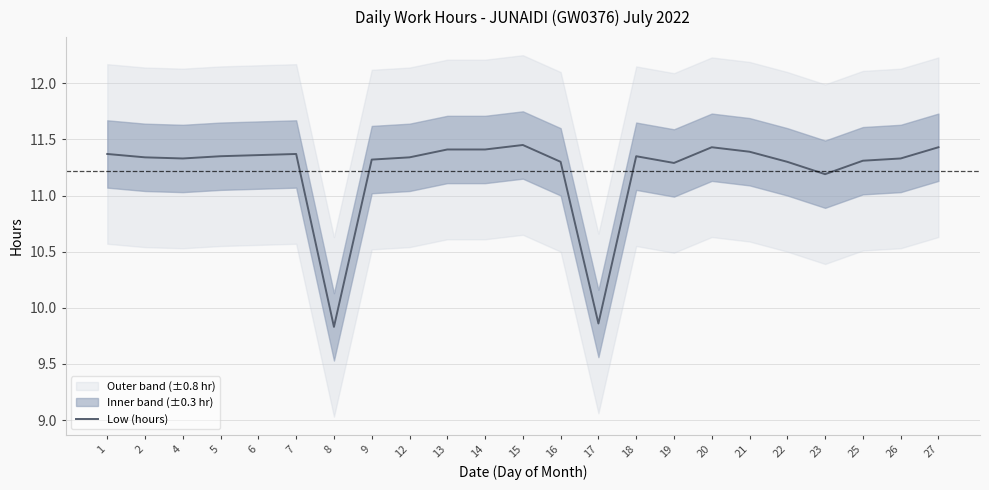

Is it true that the value at 12 is 11.3?

True